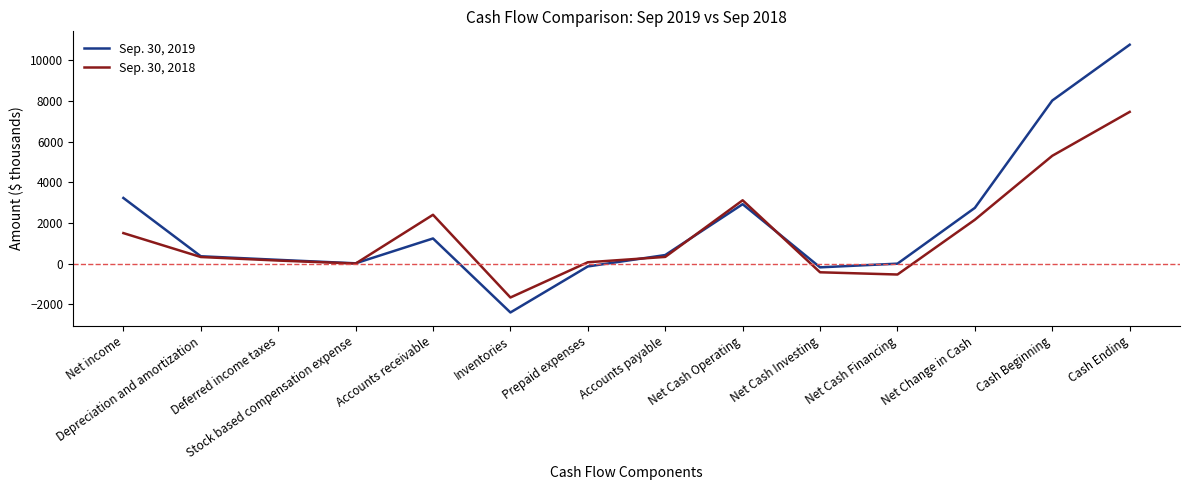

How many lines are shown in the chart?

2